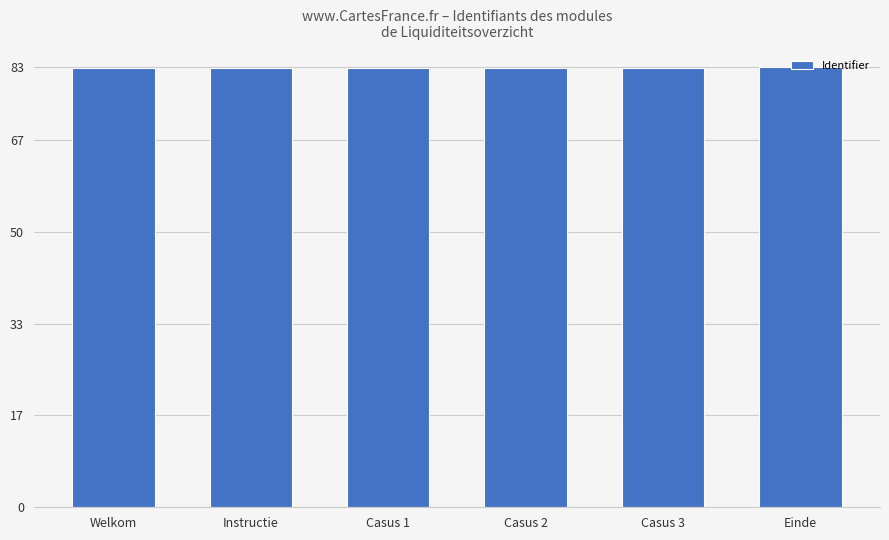

Which has a higher value, Welkom or Einde?

Einde